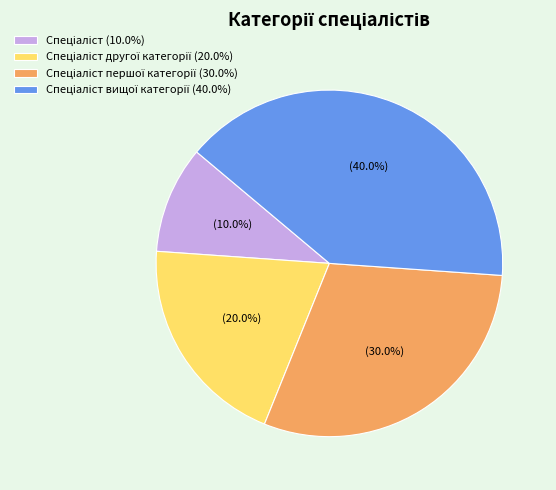

Is there a majority slice in this chart?

No